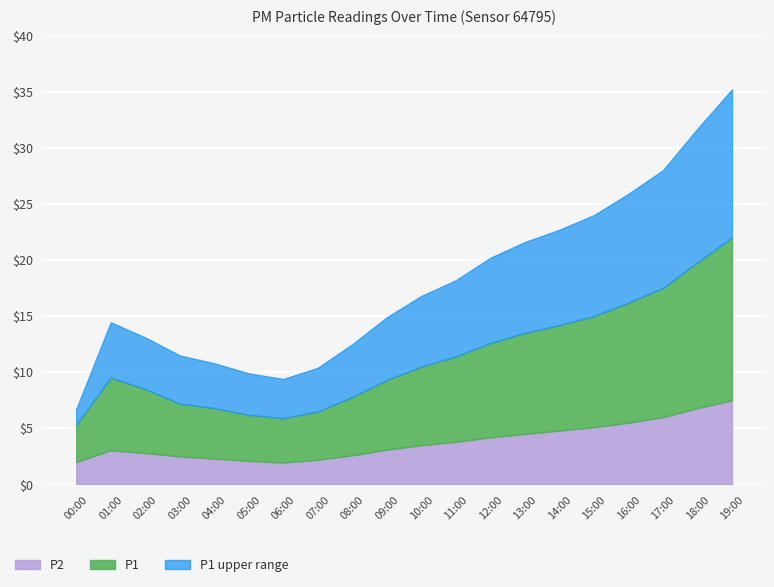

What is the difference between the P2 values at 07:00 and 11:00?

1.6